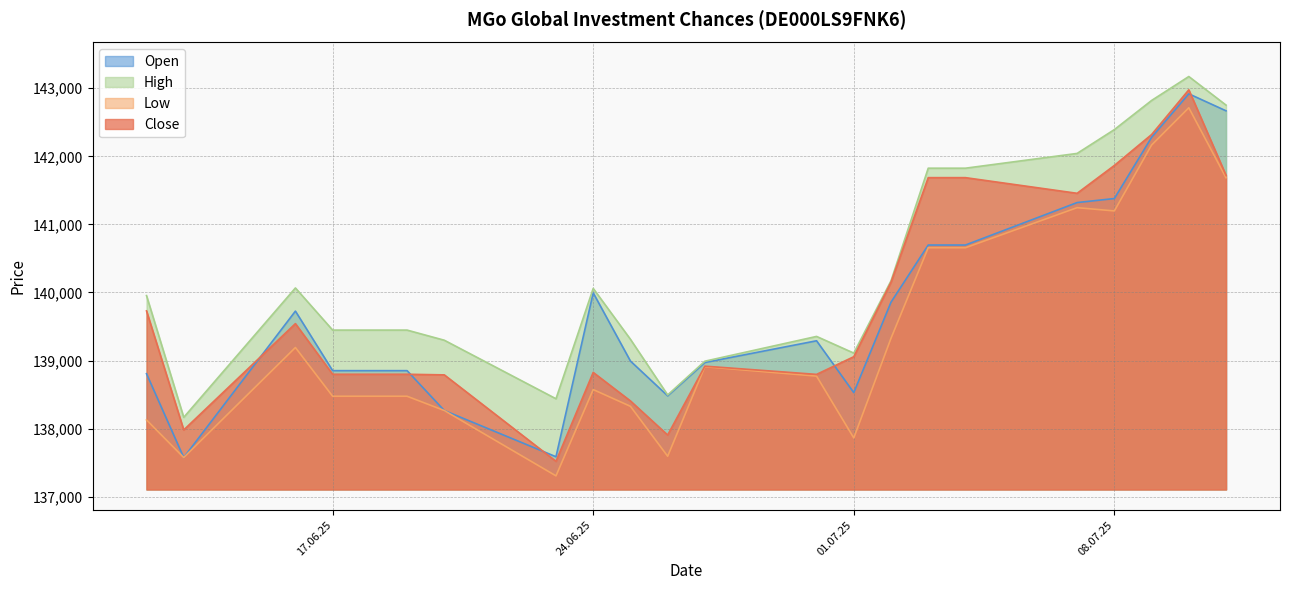

The Close series shows 141721 at 11.07.2025. True or false?

True